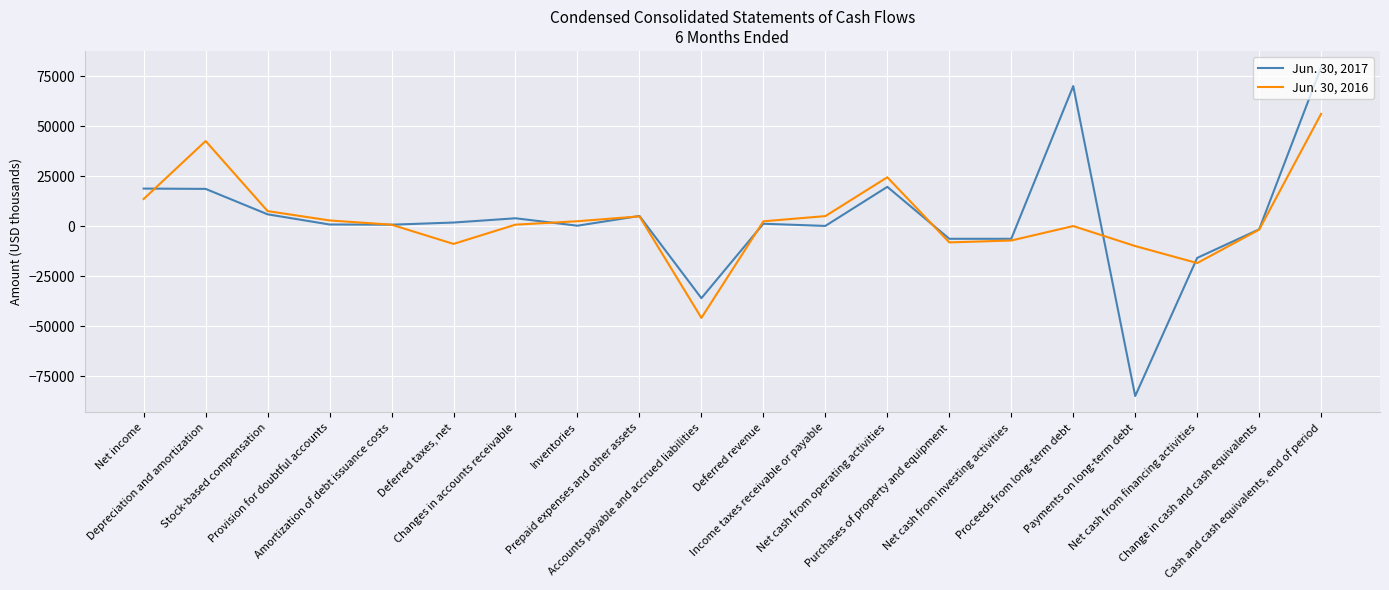

Which category has the lowest value in the Jun. 30, 2017 series?

Payments on long-term debt